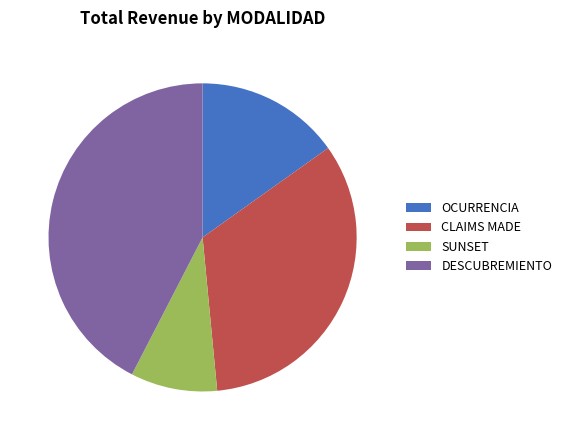

Rank the categories by value from lowest to highest.

SUNSET, OCURRENCIA, CLAIMS MADE, DESCUBREMIENTO